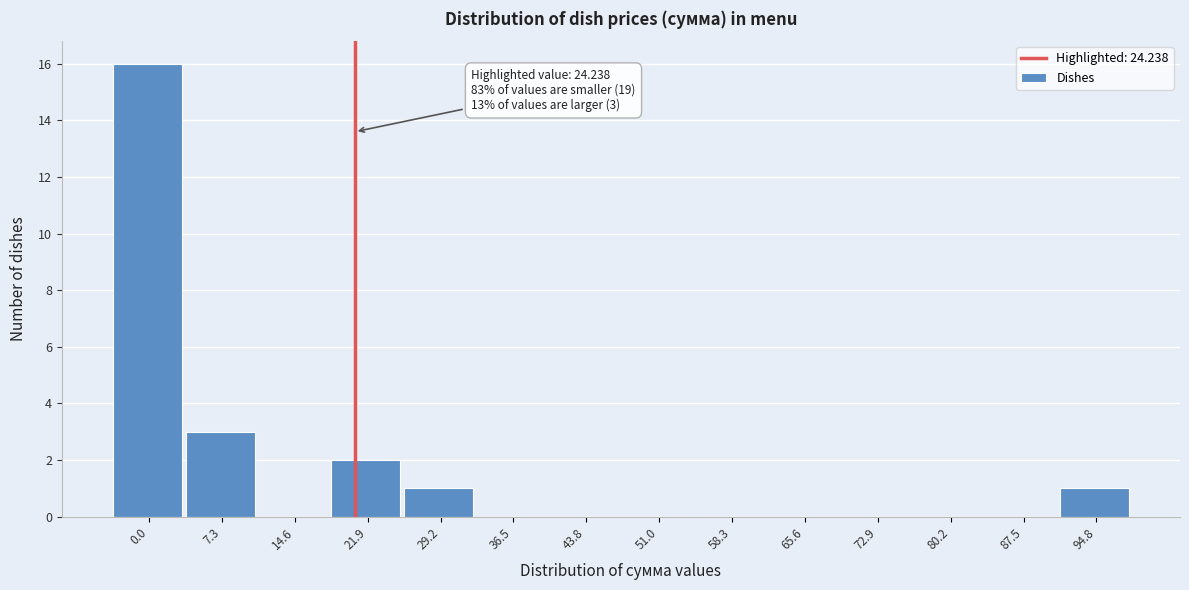

Reading left to right, list all the values displayed in this chart.

0.0=16	7.3=3	14.6=0	21.9=2	29.2=1	36.5=0	43.8=0	51.0=0	58.3=0	65.6=0	72.9=0	80.2=0	87.5=0	94.8=1